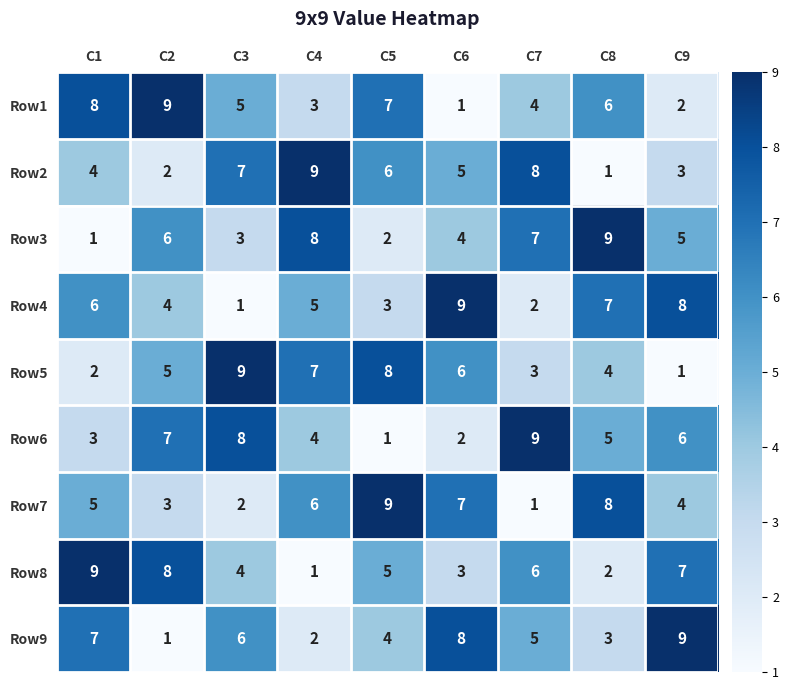

True or false: Row2 has a value of 6 at C5.

True